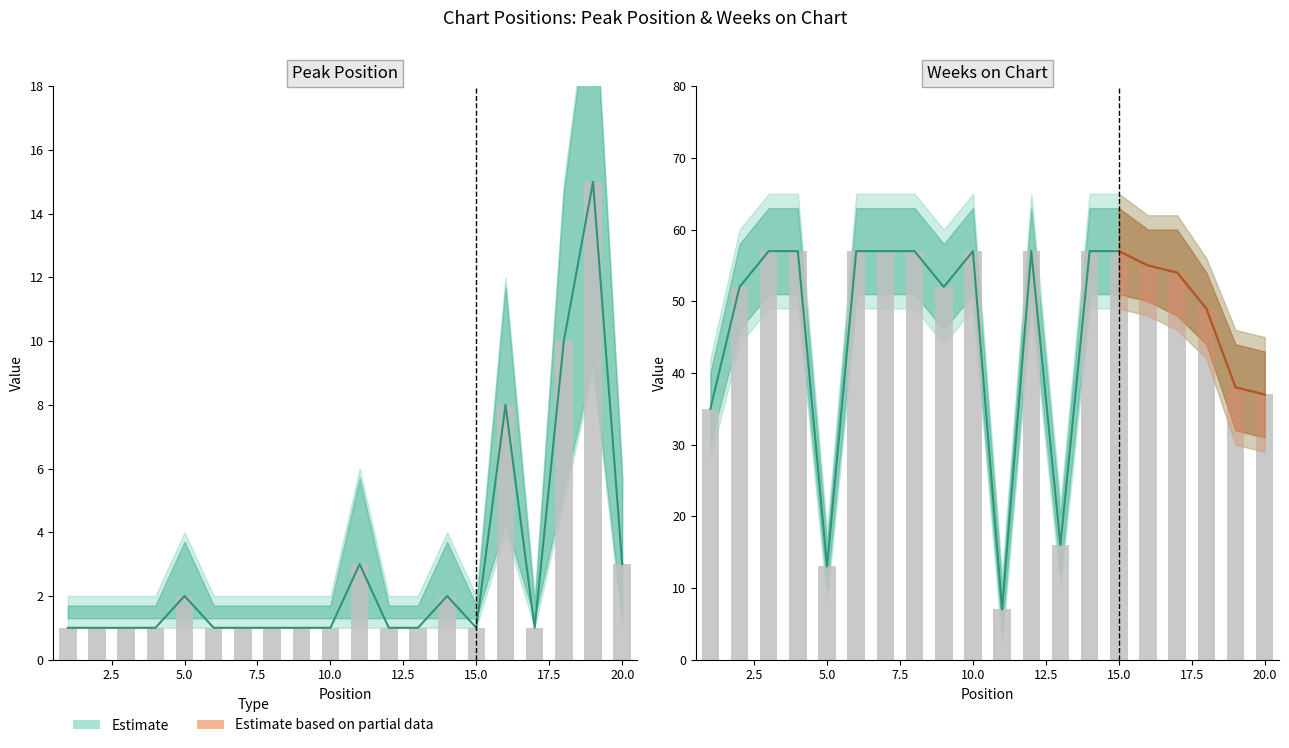

Does the chart contain any negative values?

No